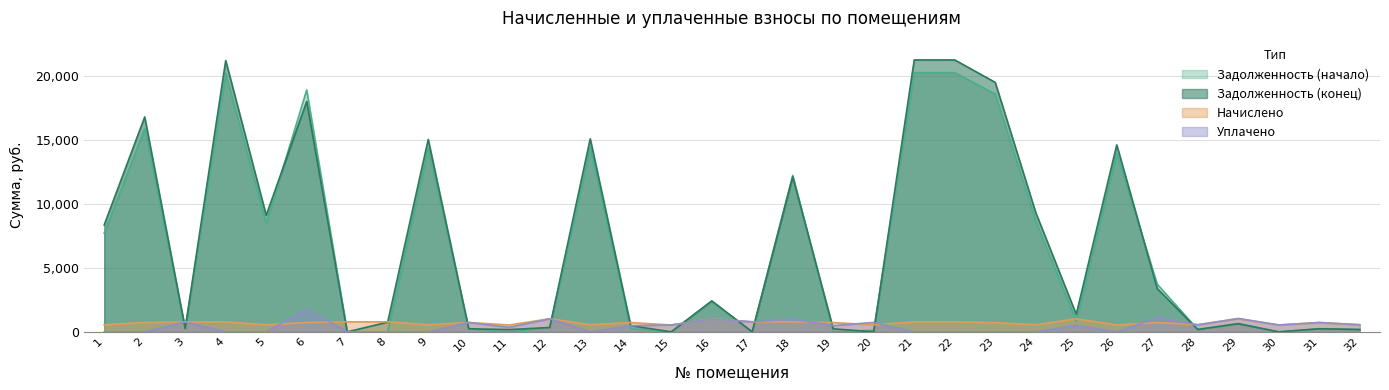

At which category does Задолженность (начало) reach its first local valley?

3